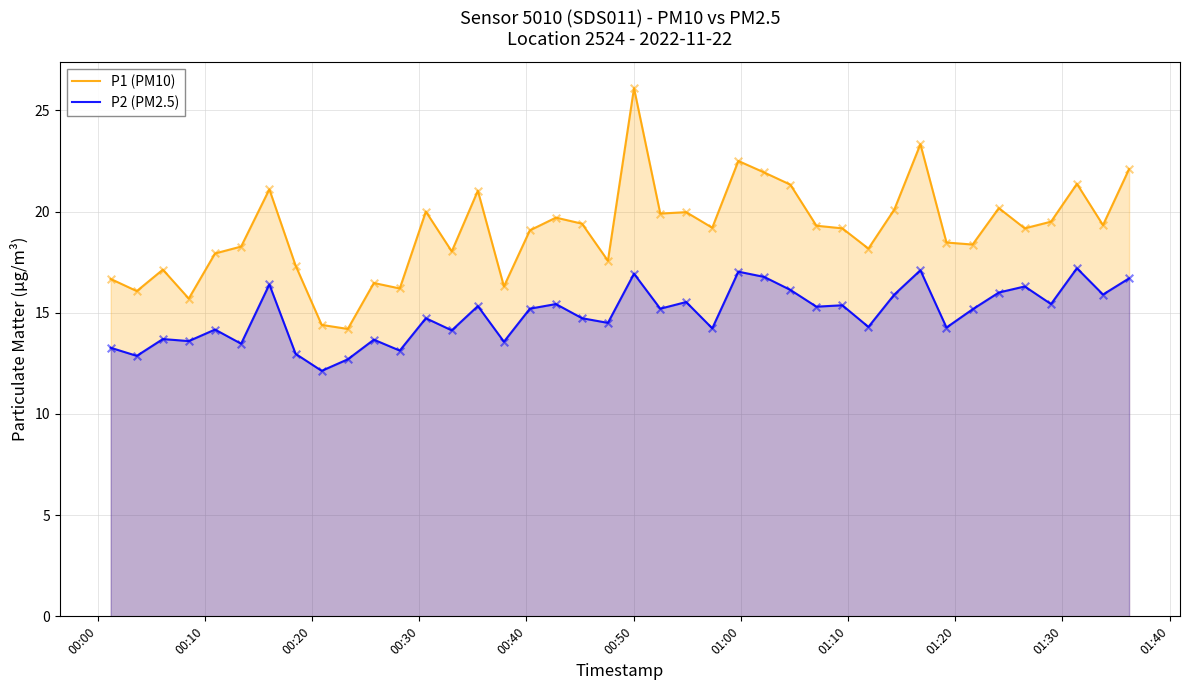

What are all the series names shown in the legend?

P1 (PM10), P2 (PM2.5)